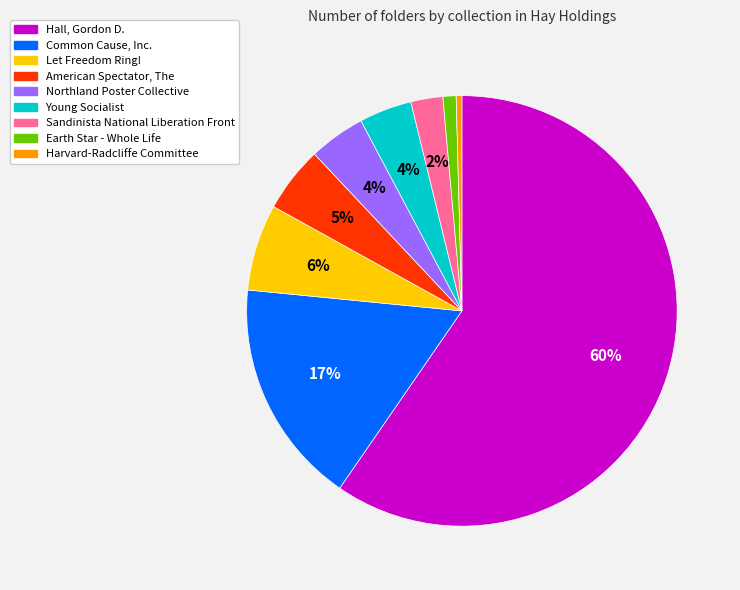

Between Let Freedom Ring! and Northland Poster Collective, which is larger?

Let Freedom Ring!